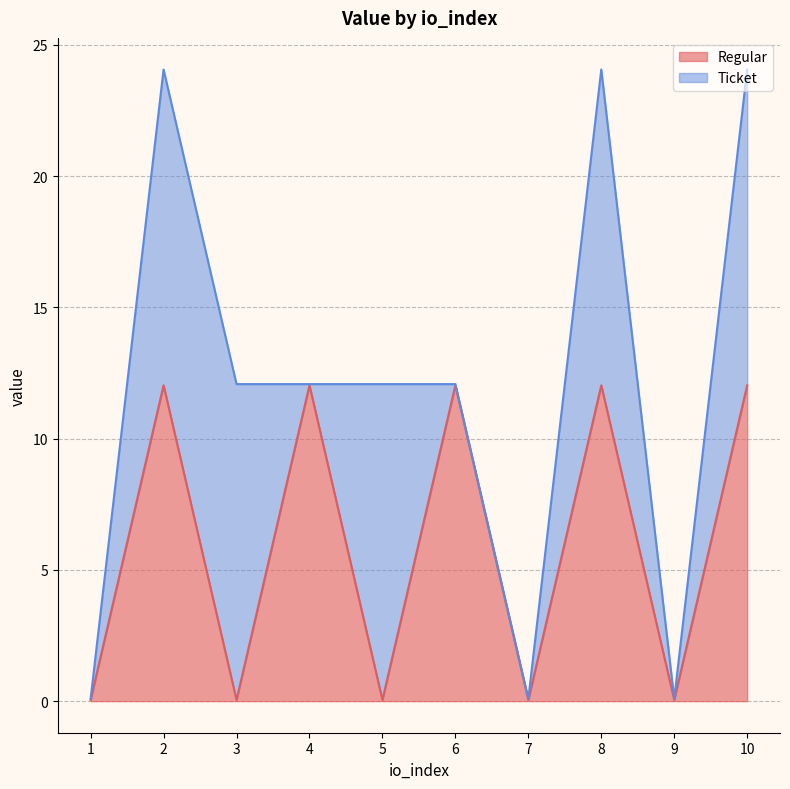

Rank the categories by value from highest to lowest.

2, 4, 6, 8, 10, 1, 3, 5, 7, 9